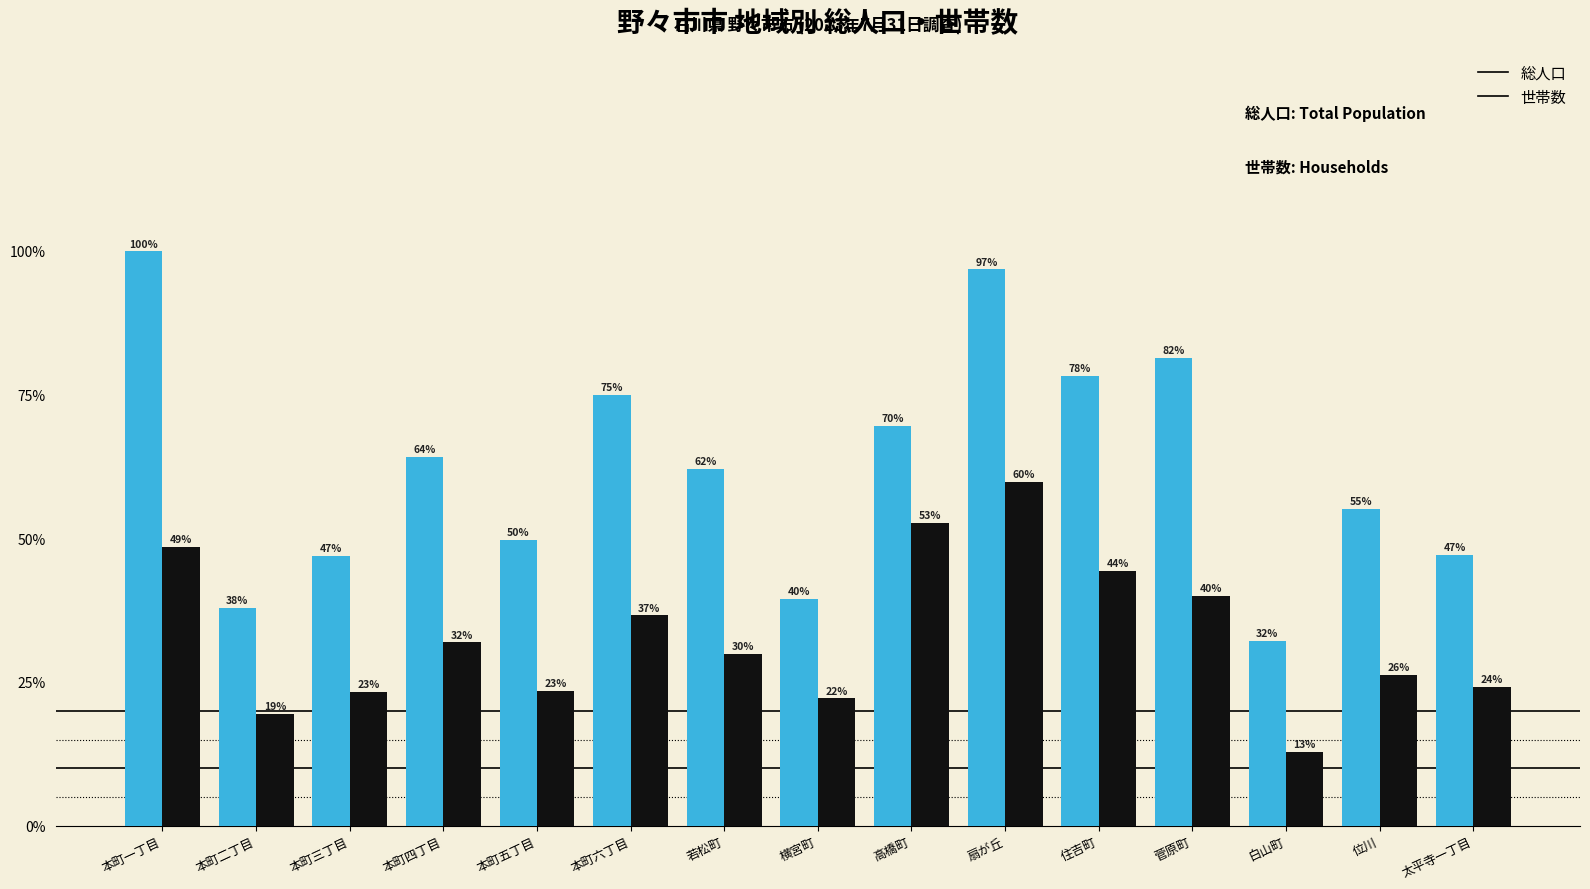

What are all the series names shown in the legend?

総人口, 世帯数